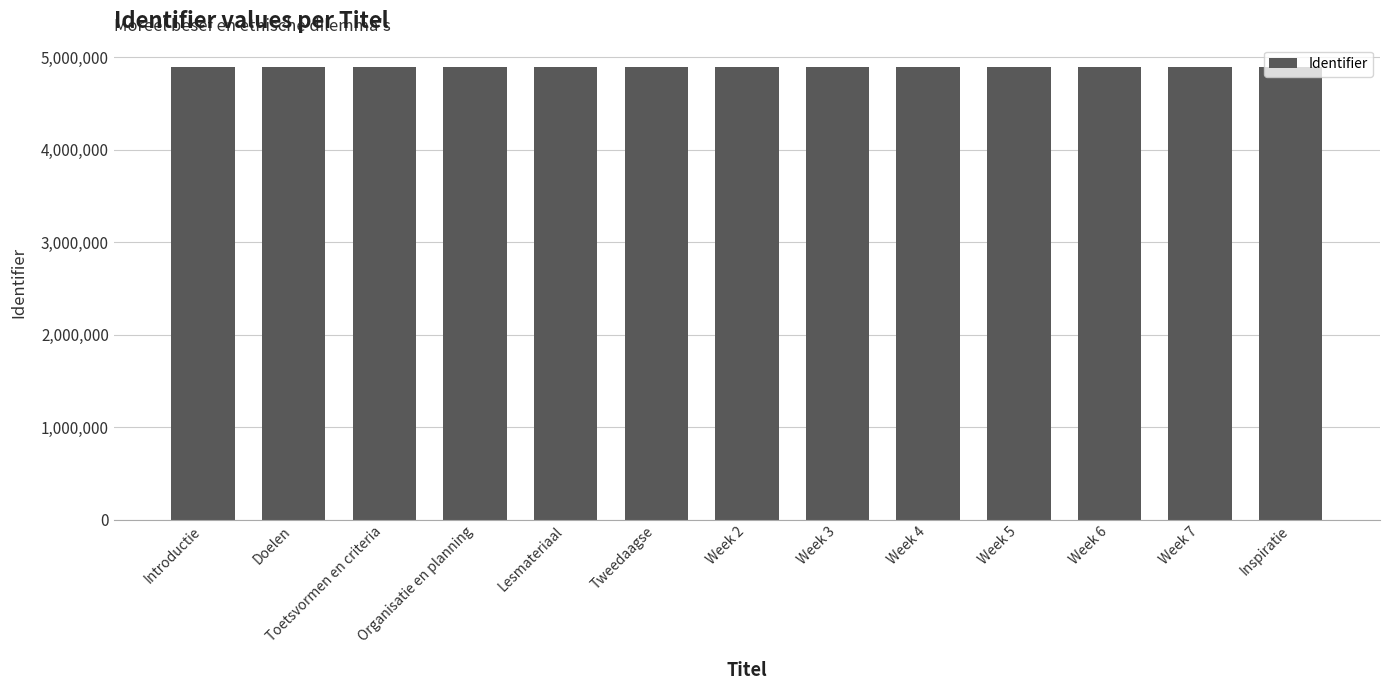

What is the sum of all values?

63579778